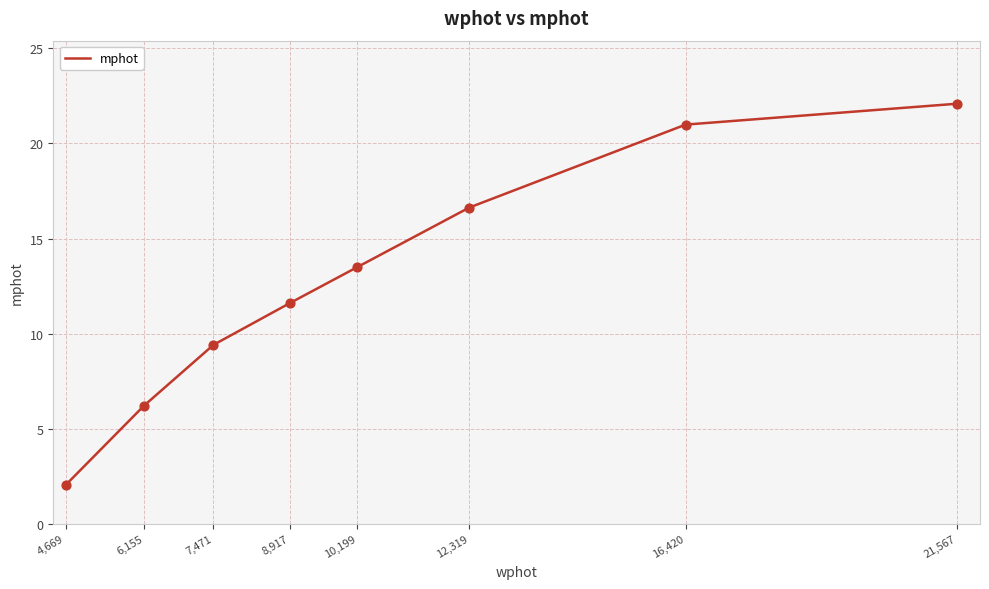

Which has a higher value, 4,669 or 7,471?

7,471